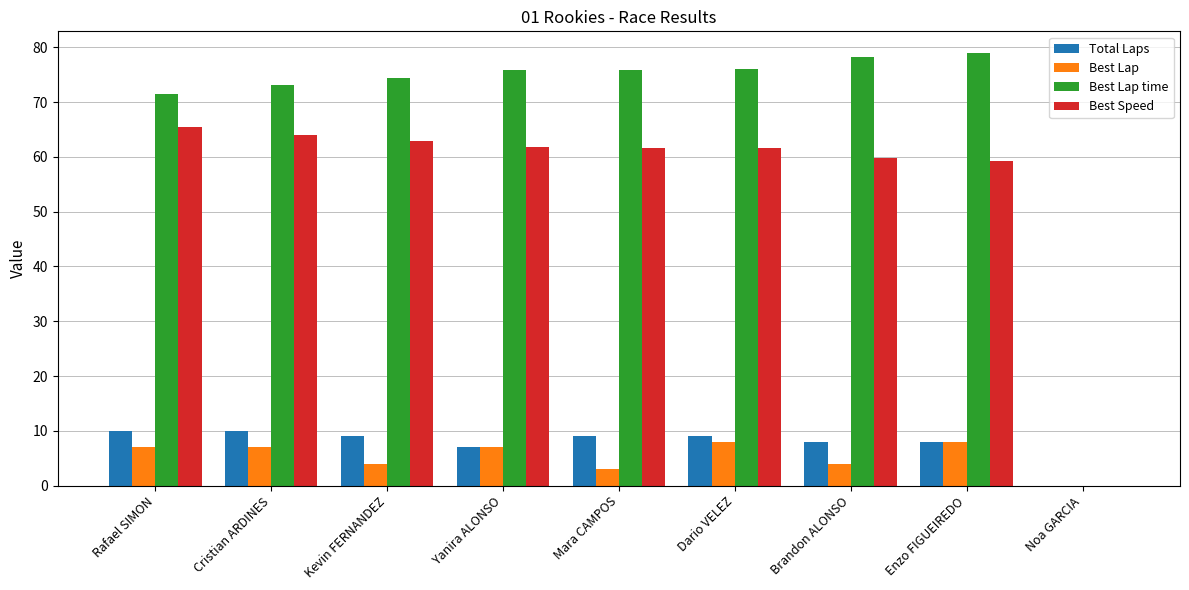

What is the greatest value displayed?

79.0